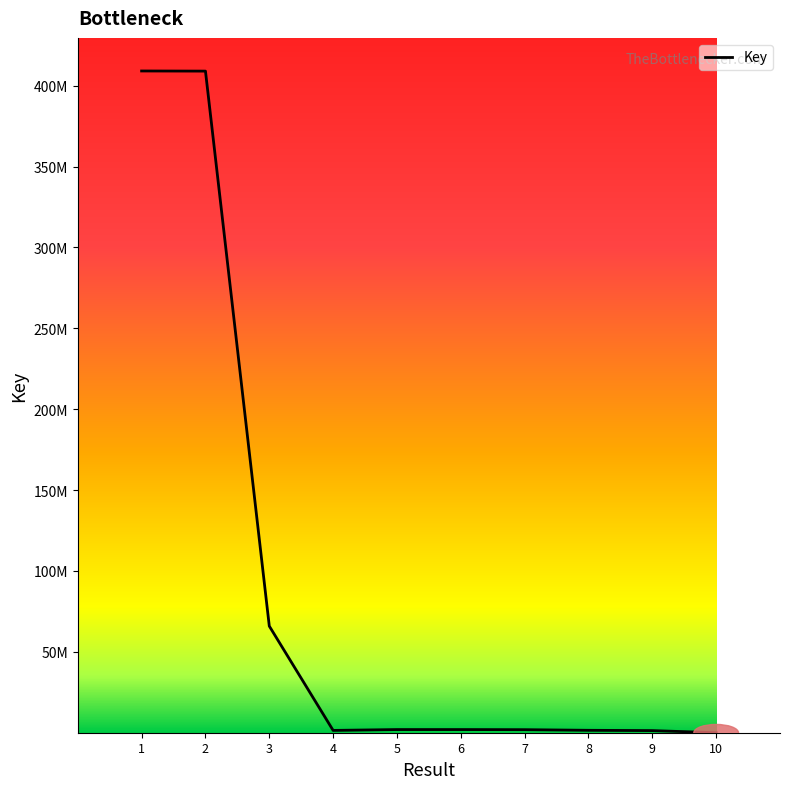

List the labels in order of value, smallest first.

10, 9, 4, 8, 7, 5, 6, 3, 2, 1